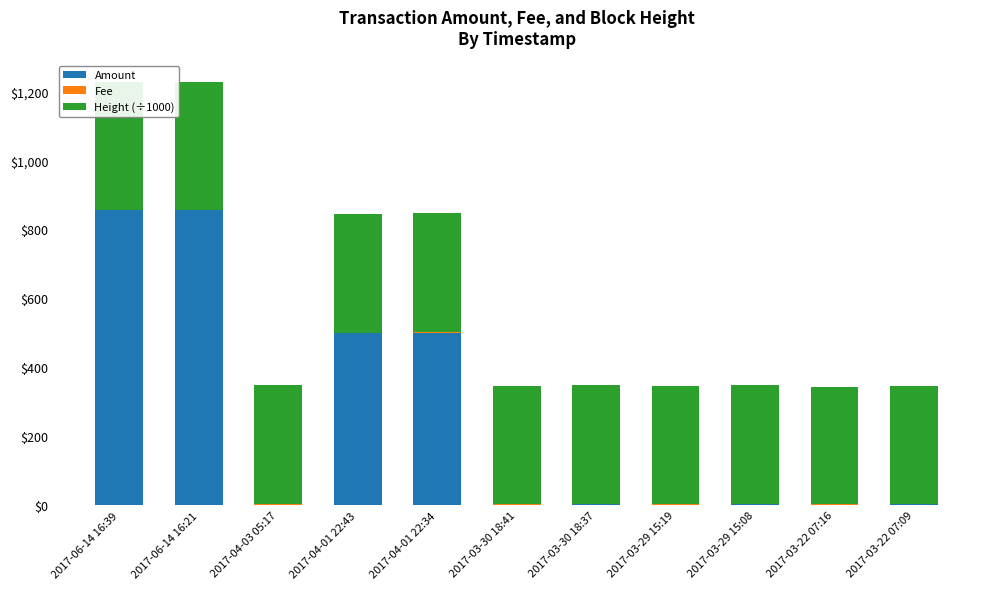

What is the spread (max minus min) of values at 2017-03-30 18:41?

342.9